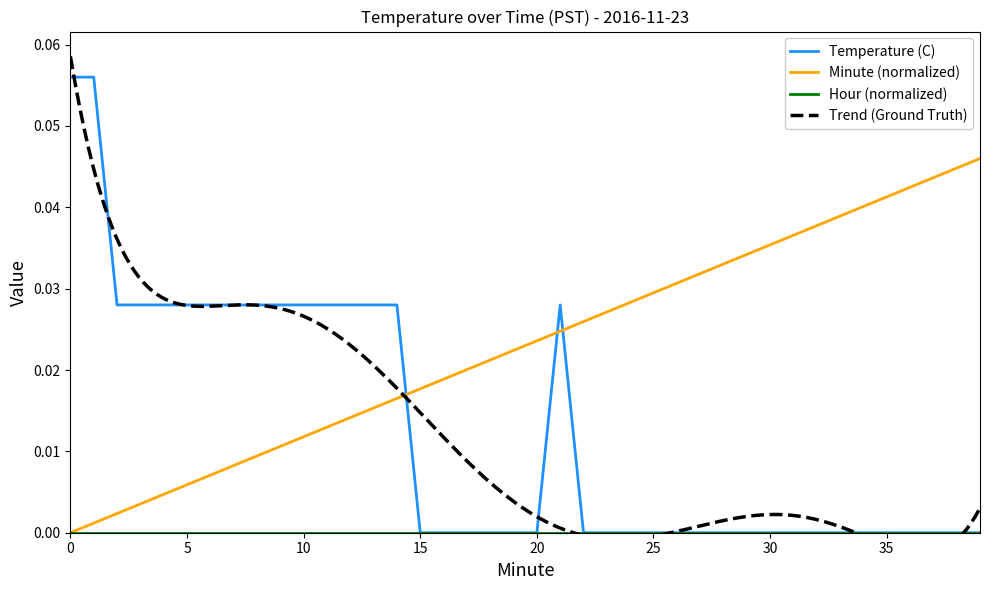

After their last crossing, which series has the higher values: Minute (normalized) or Temperature (C)?

Minute (normalized)